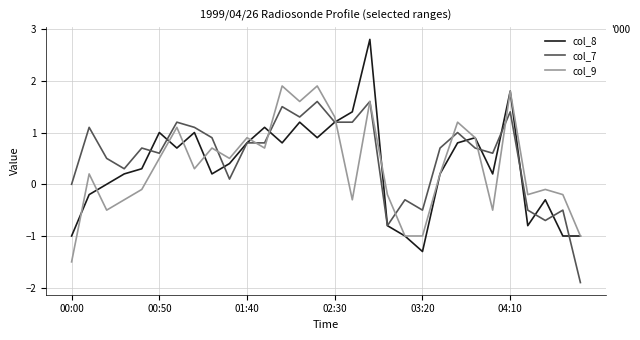

Which series has the widest spread of values?

col_8